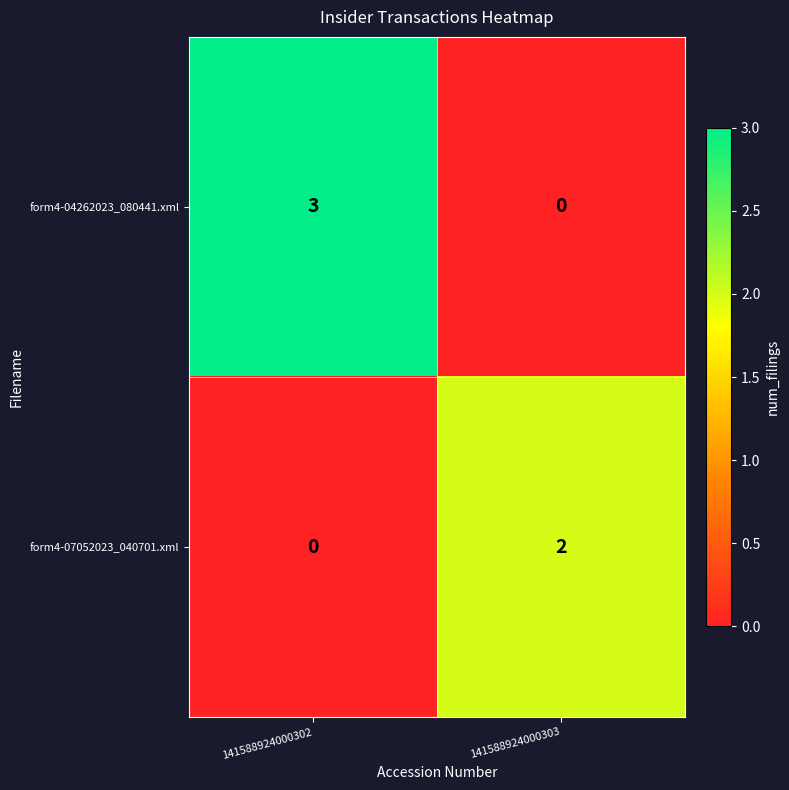

Rank the series by their average value, from highest to lowest.

form4-04262023_080441.xml, form4-07052023_040701.xml